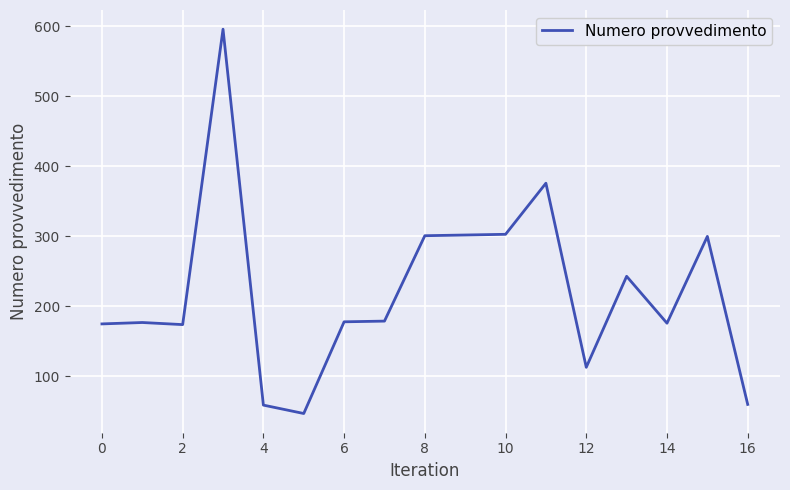

What is the difference between the maximum and minimum values?

549